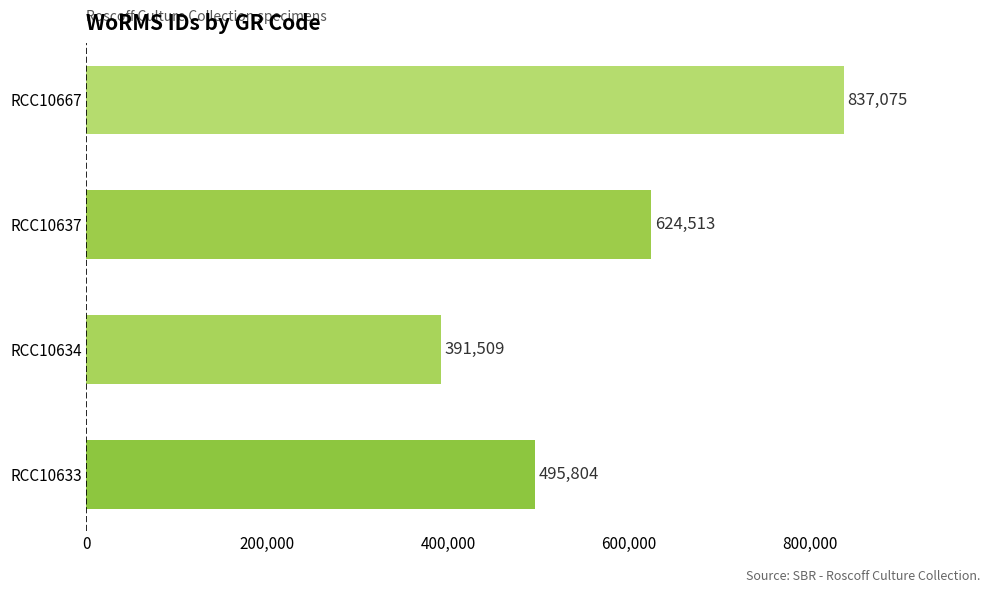

What is the difference between the second highest and second lowest values?

128709